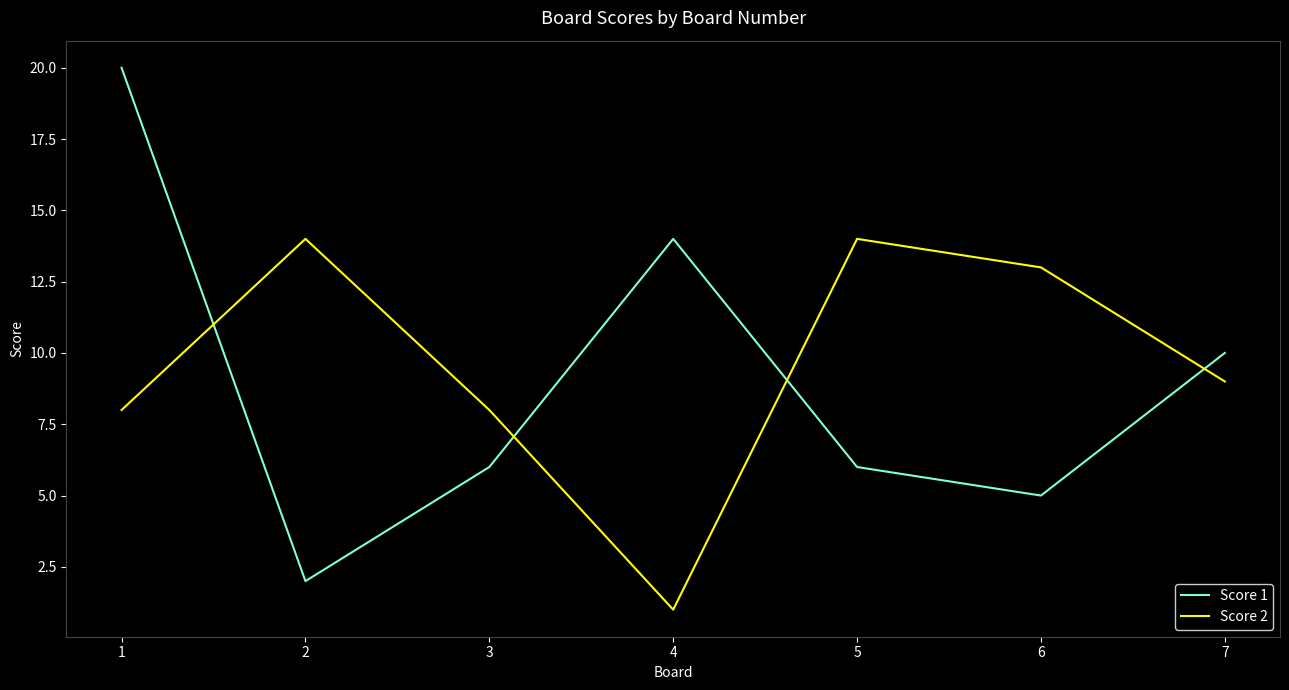

The Score 1 series shows 8 at 1. True or false?

False